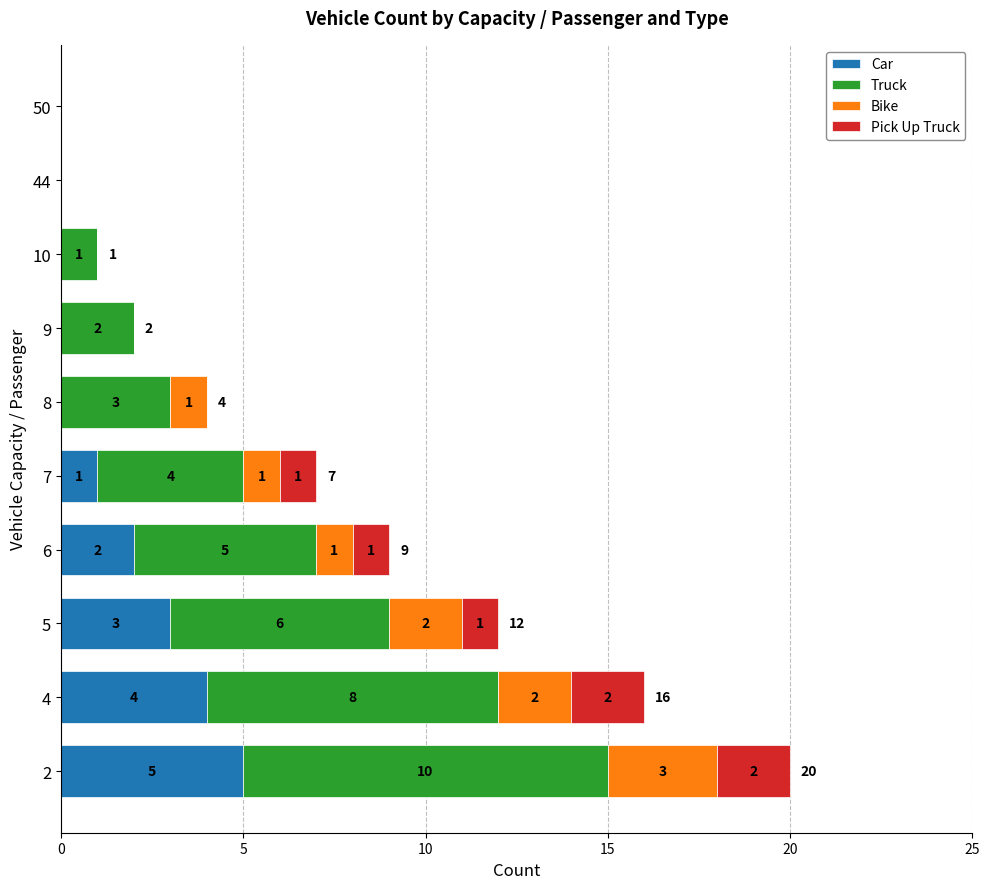

What is the maximum value for Car?

5